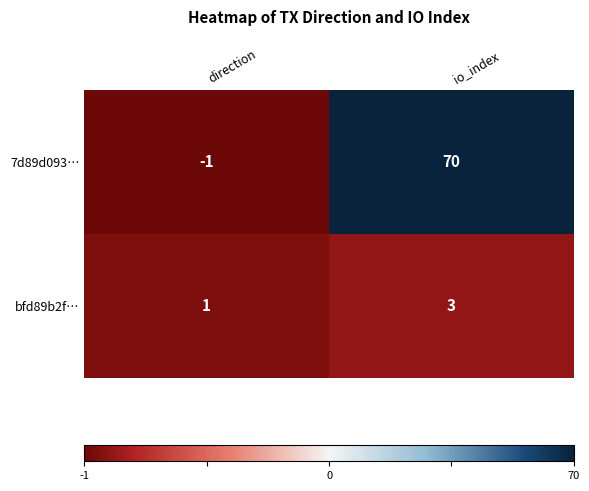

Which label corresponds to the smallest value in the chart?

direction